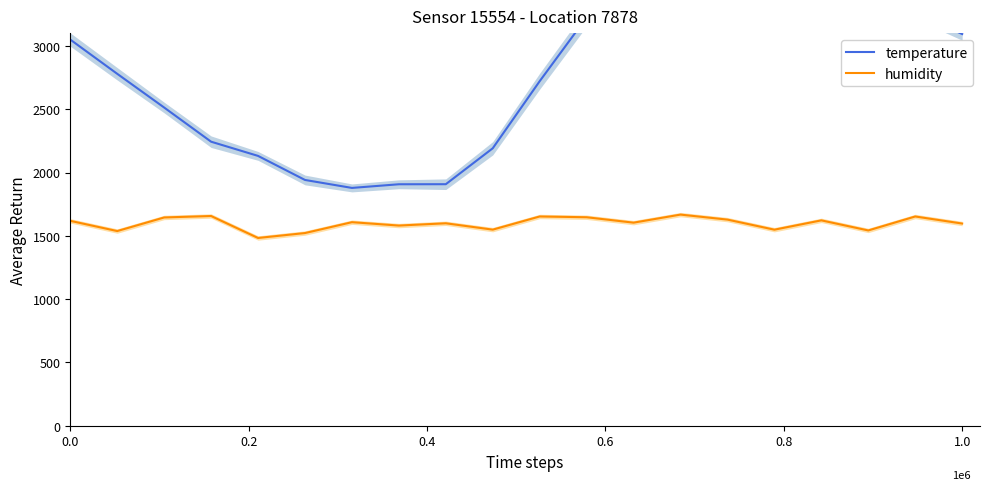

True or false: humidity and temperature cross at least once.

False